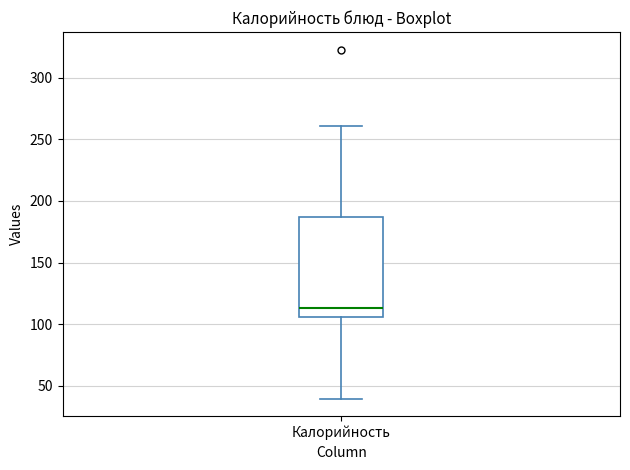

Read this box plot against the y-axis: the position of the median line, the range covered by the box, and the ends of both whiskers. The values are not printed on the chart, so give them approximately, as read against the axis.

median 115, box 105 to 185, whiskers 40 to 260